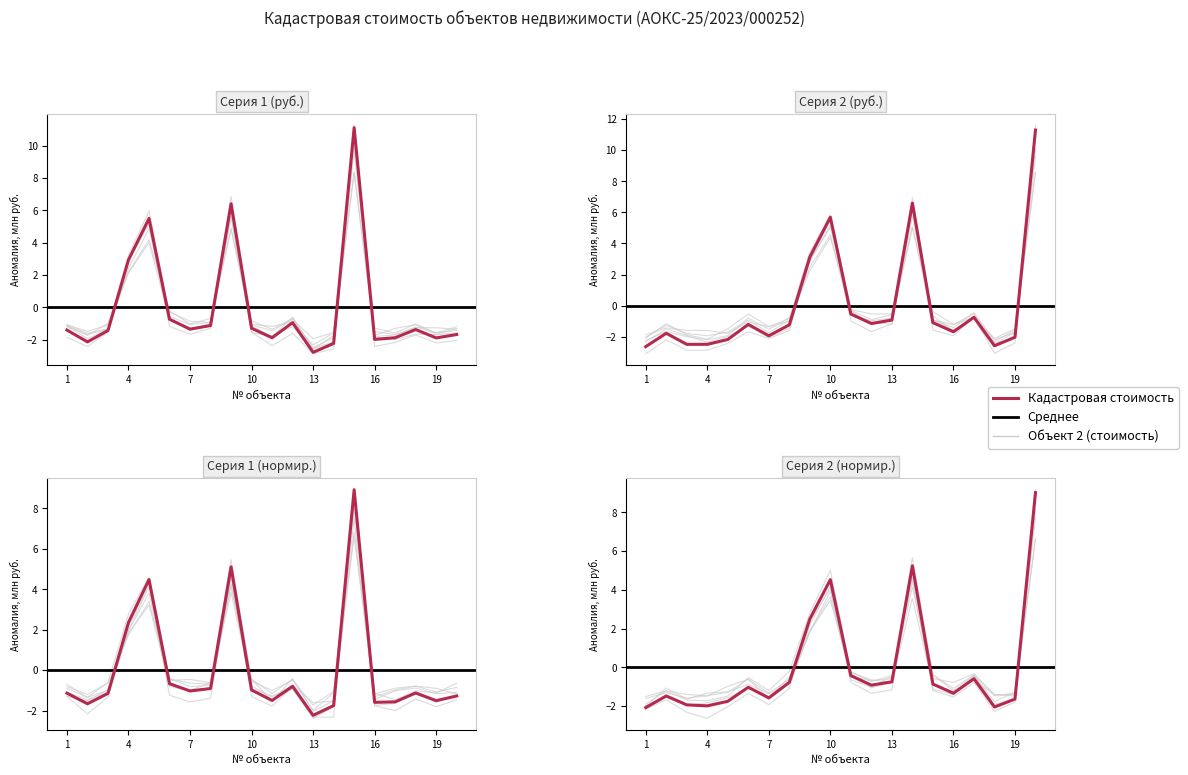

At which category is the sum across all series the highest?

15